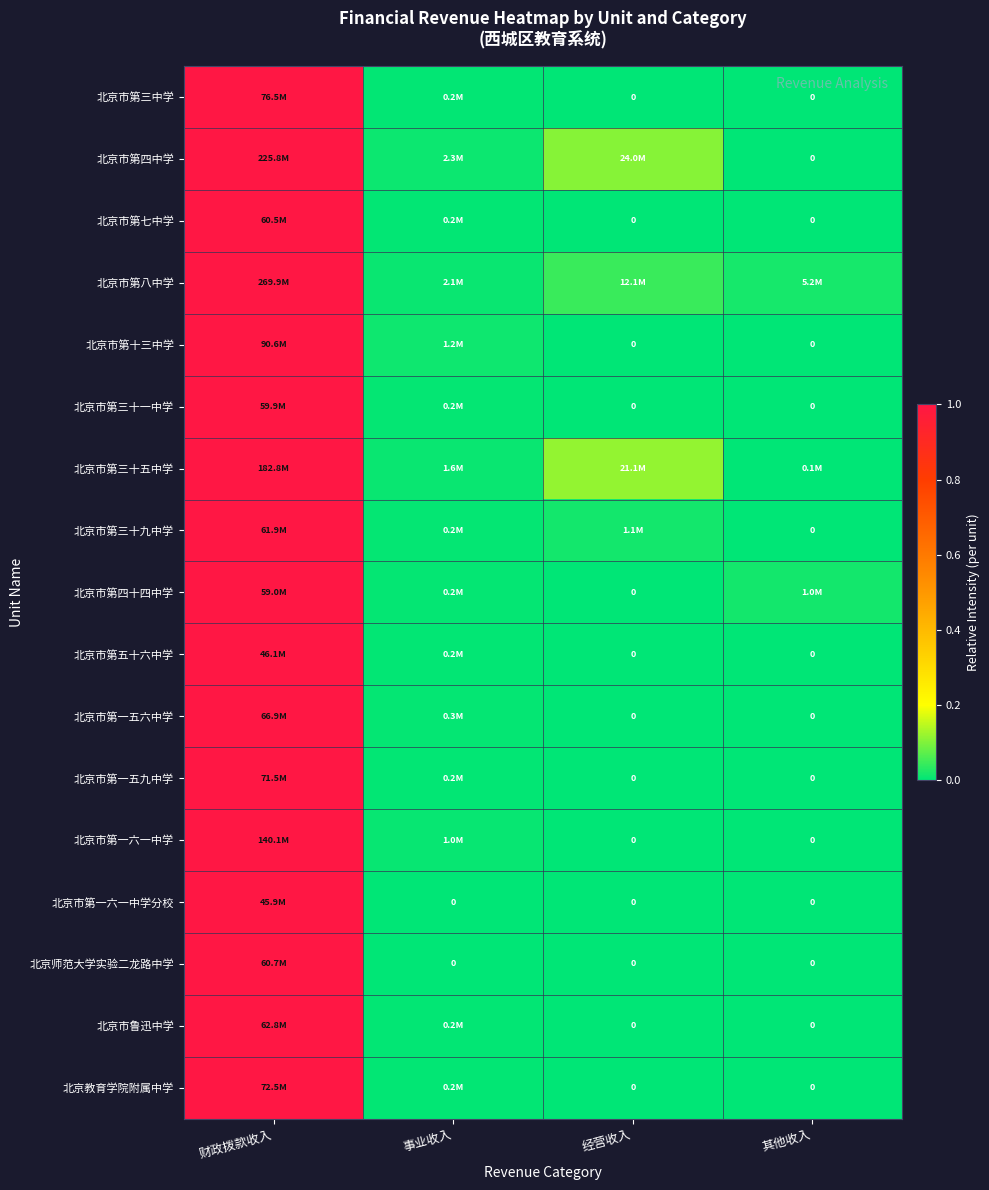

The value of 北京师范大学实验二龙路中学 at 其他收入 is 0.0. True or false?

True